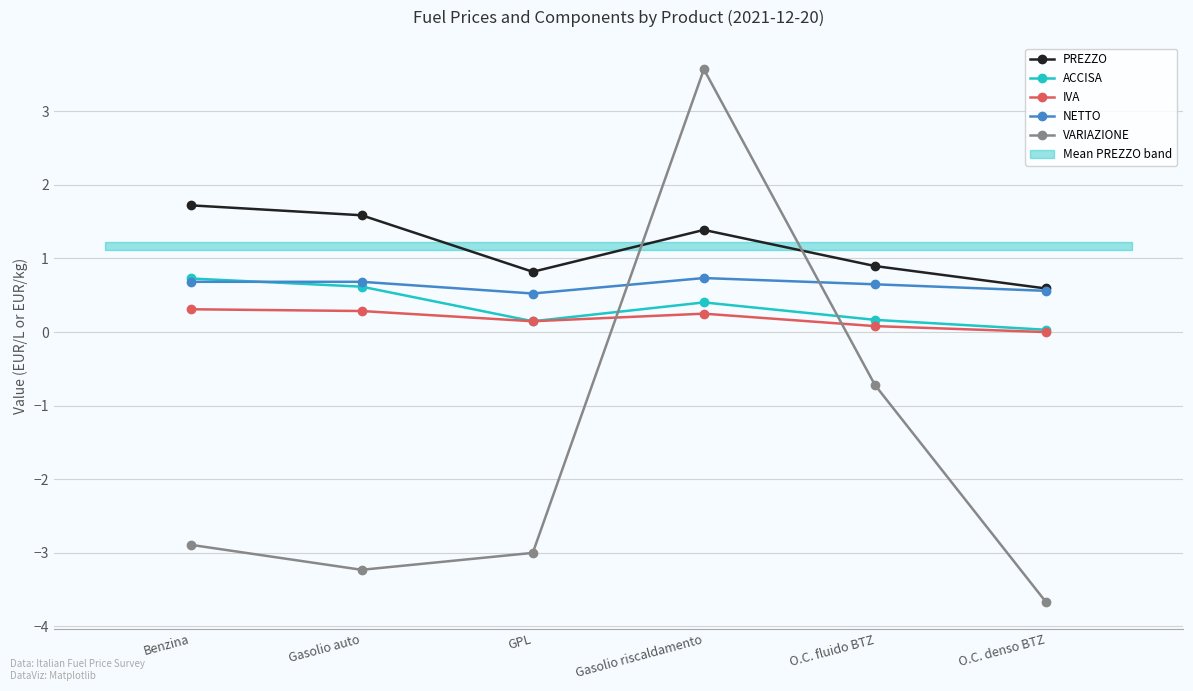

Reading left to right, extract all data points from this chart.

PREZZO: Benzina=1.7	Gasolio auto=1.6	GPL=0.8	Gasolio riscaldamento=1.4	O.C. fluido BTZ=0.9	O.C. denso BTZ=0.6
ACCISA: Benzina=0.7	Gasolio auto=0.6	GPL=0.1	Gasolio riscaldamento=0.4	O.C. fluido BTZ=0.2	O.C. denso BTZ=0.0
IVA: Benzina=0.3	Gasolio auto=0.3	GPL=0.1	Gasolio riscaldamento=0.2	O.C. fluido BTZ=0.1	O.C. denso BTZ=0.0
NETTO: Benzina=0.7	Gasolio auto=0.7	GPL=0.5	Gasolio riscaldamento=0.7	O.C. fluido BTZ=0.6	O.C. denso BTZ=0.6
VARIAZIONE: Benzina=-2.9	Gasolio auto=-3.2	GPL=-3.0	Gasolio riscaldamento=3.6	O.C. fluido BTZ=-0.7	O.C. denso BTZ=-3.7